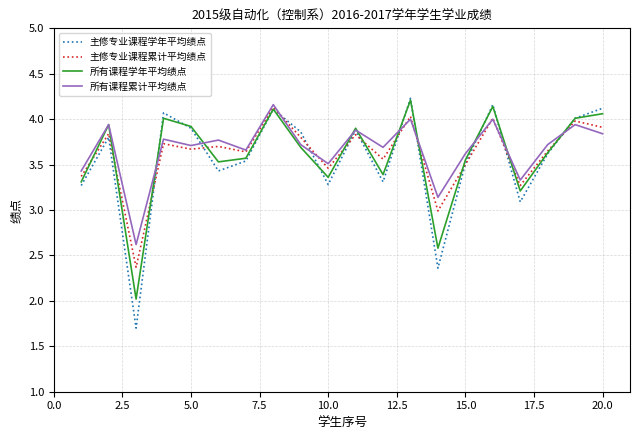

Which series has the widest spread of values?

主修专业课程学年平均绩点